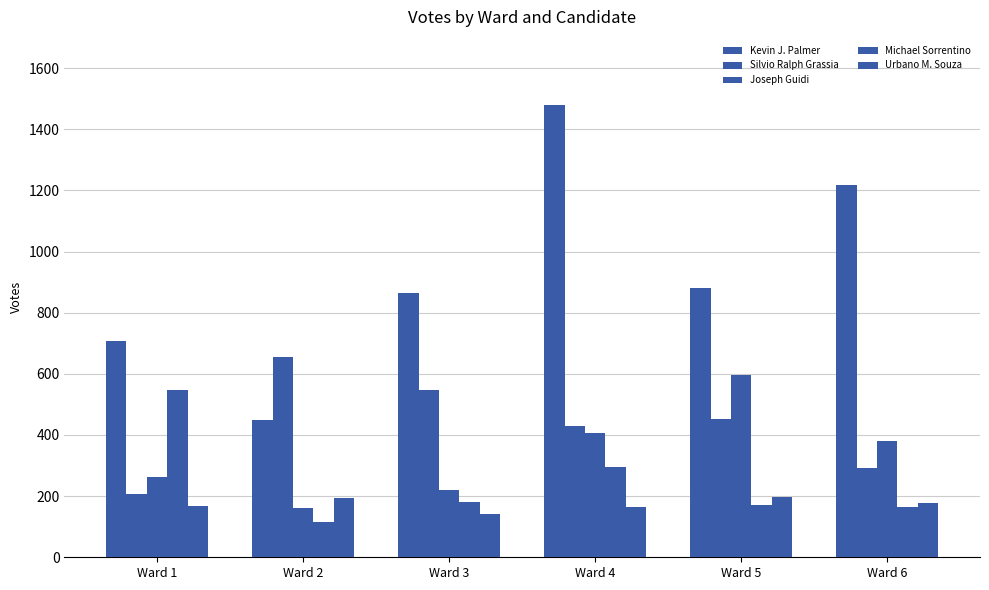

Reading left to right, what are all the values shown in this chart?

Kevin J. Palmer: Ward 1=706	Ward 2=450	Ward 3=863	Ward 4=1480	Ward 5=881	Ward 6=1218
Silvio Ralph Grassia: Ward 1=207	Ward 2=655	Ward 3=547	Ward 4=430	Ward 5=453	Ward 6=292
Joseph Guidi: Ward 1=263	Ward 2=160	Ward 3=219	Ward 4=406	Ward 5=597	Ward 6=380
Michael Sorrentino: Ward 1=547	Ward 2=116	Ward 3=181	Ward 4=296	Ward 5=170	Ward 6=166
Urbano M. Souza: Ward 1=167	Ward 2=195	Ward 3=141	Ward 4=165	Ward 5=196	Ward 6=179